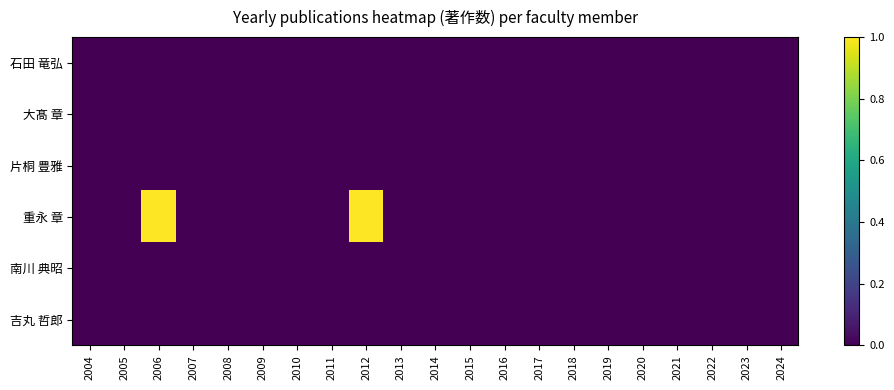

At which category is the sum across all series the highest?

2006